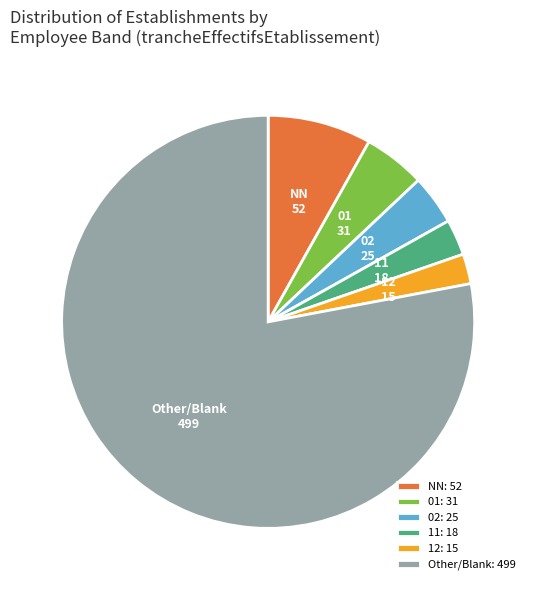

How many slices are in this pie chart?

6